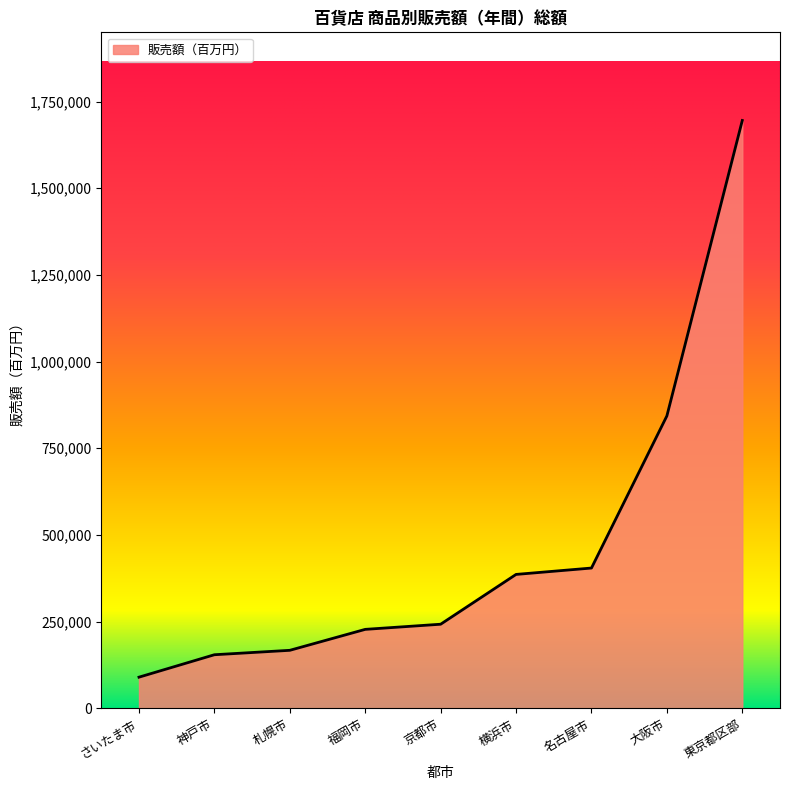

What is the maximum value shown in the chart?

1695324